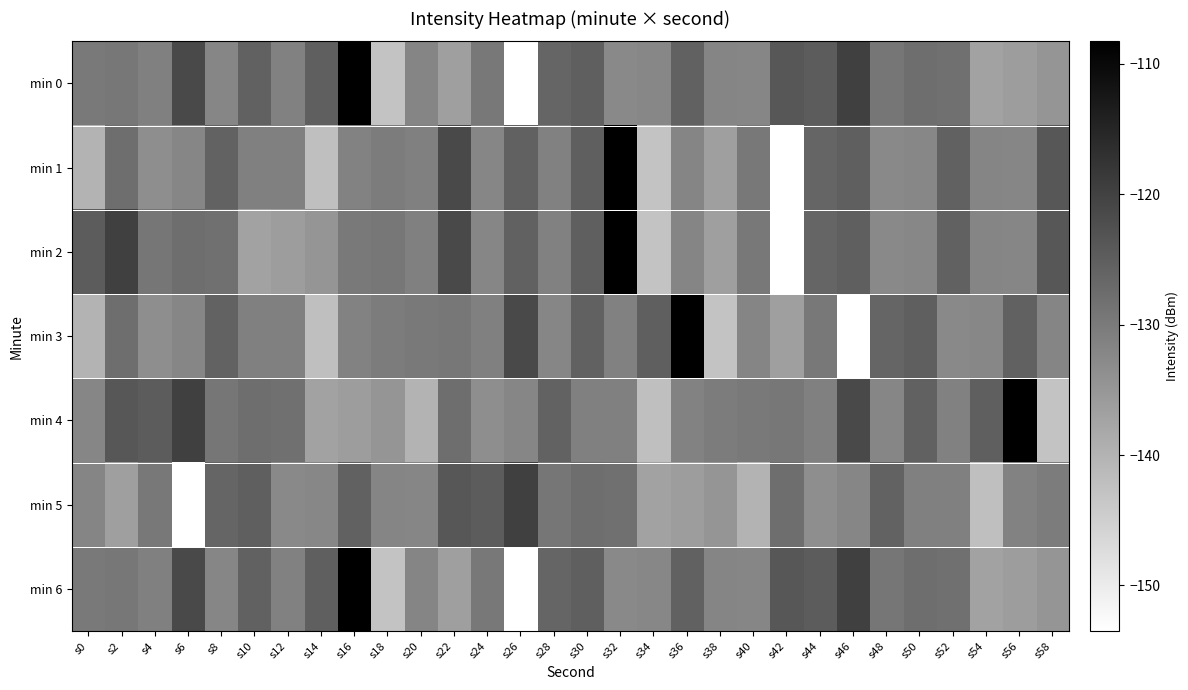

What is the total value across all series at s28?

-902.0